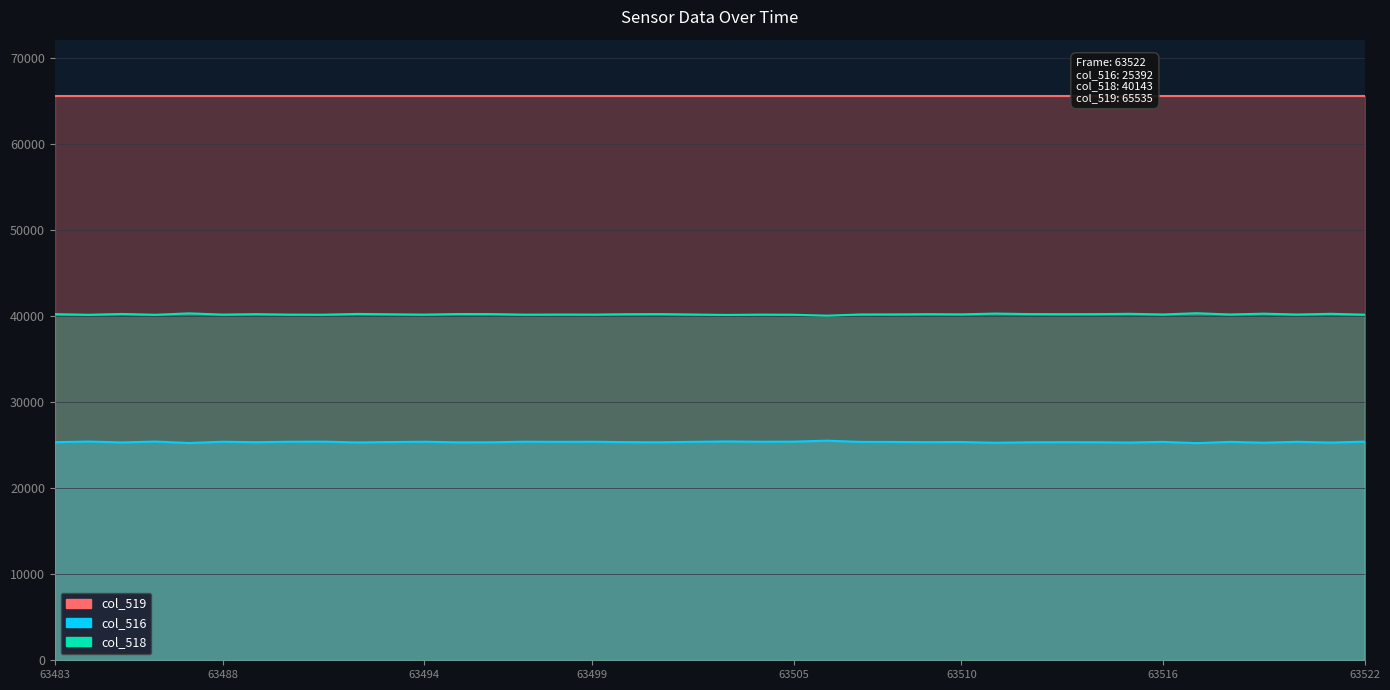

The value of col_518 at 63521 is 16500. True or false?

False